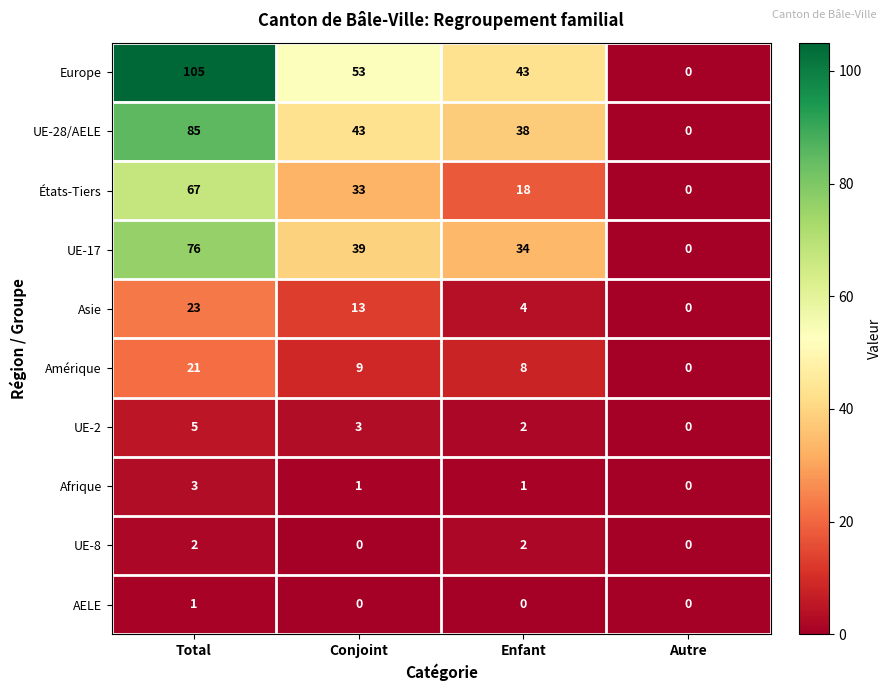

True or false: Europe has a value of 79 at Conjoint.

False